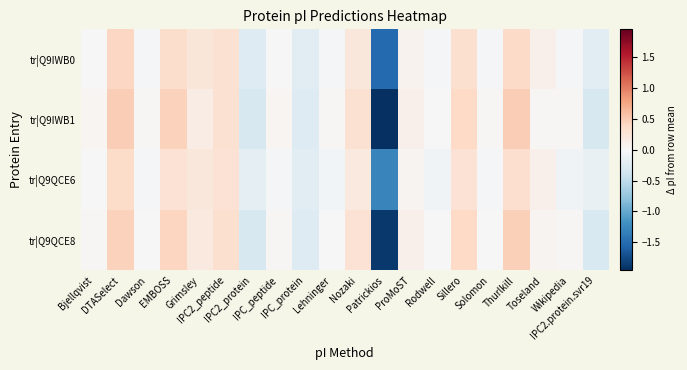

What is the difference between the highest and lowest values at Rodwell?

0.1